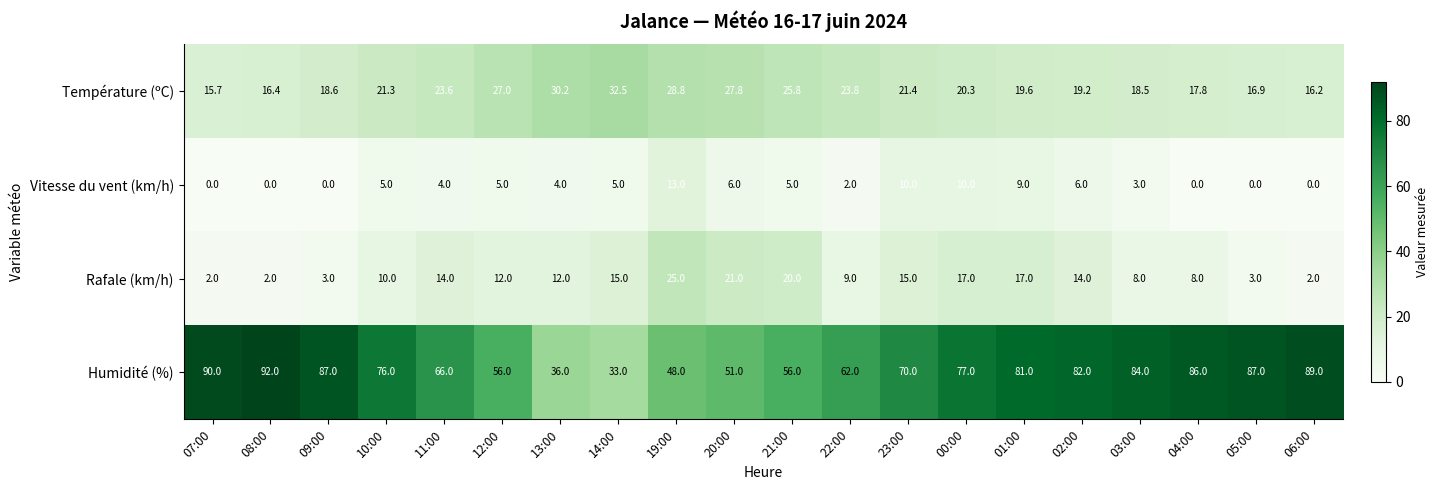

What is the difference between the second highest and minimum values in the Humidité (%) series?

57.0